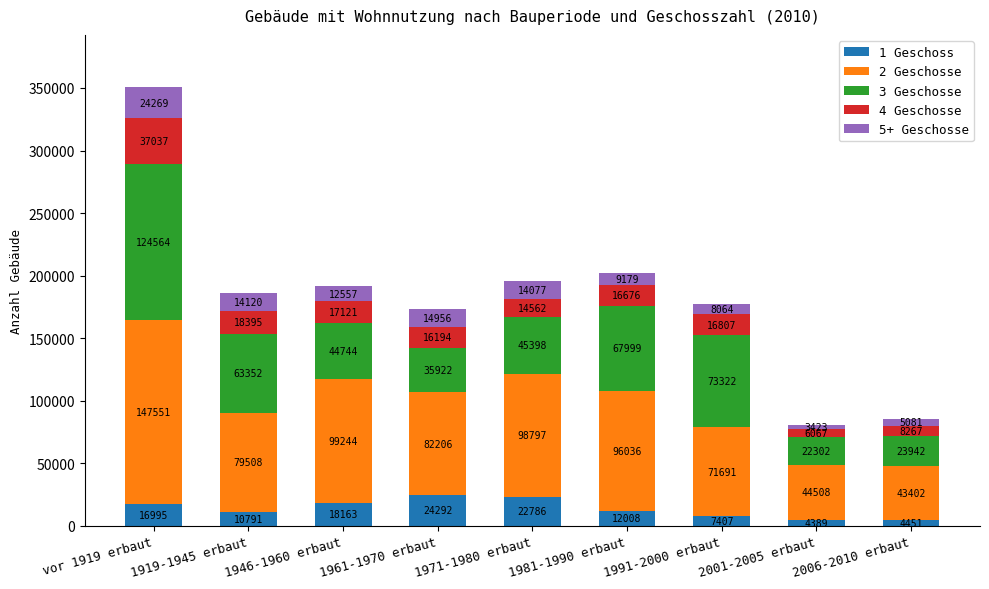

What are all the series names shown in the legend?

1 Geschoss, 2 Geschosse, 3 Geschosse, 4 Geschosse, 5+ Geschosse